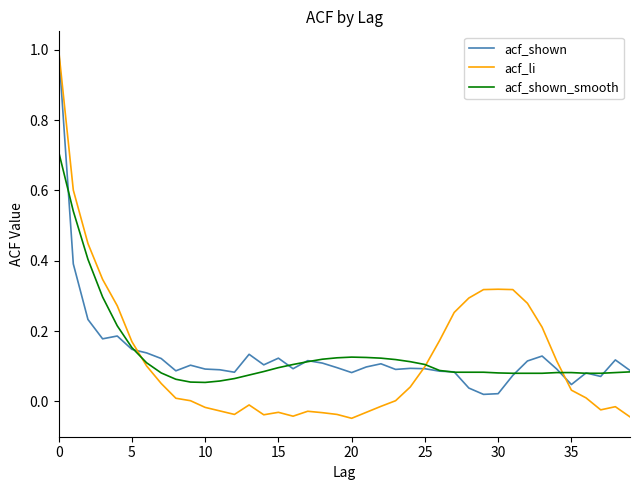

What is the maximum value for acf_shown_smooth?

0.7